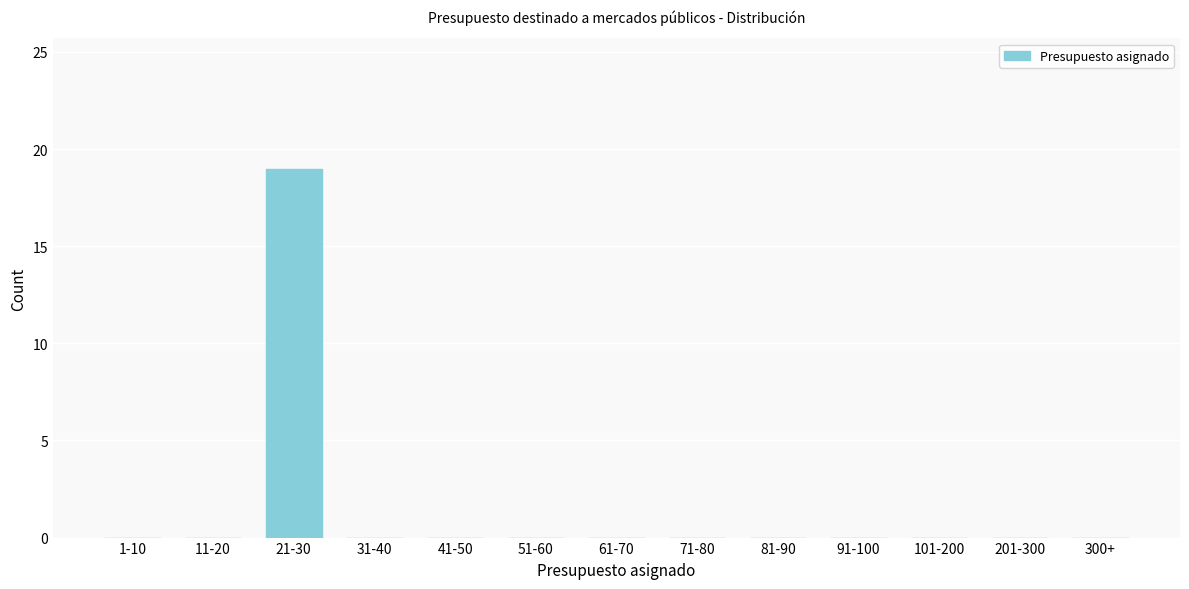

Reading left to right, transcribe all the data shown in this chart.

1-10=0	11-20=0	21-30=19	31-40=0	41-50=0	51-60=0	61-70=0	71-80=0	81-90=0	91-100=0	101-200=0	201-300=0	300+=0